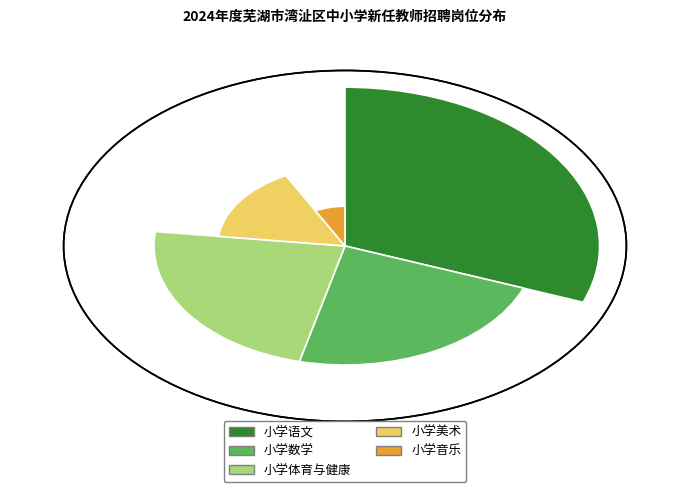

What percentage is the 小学数学 slice, to the nearest percent?

23%